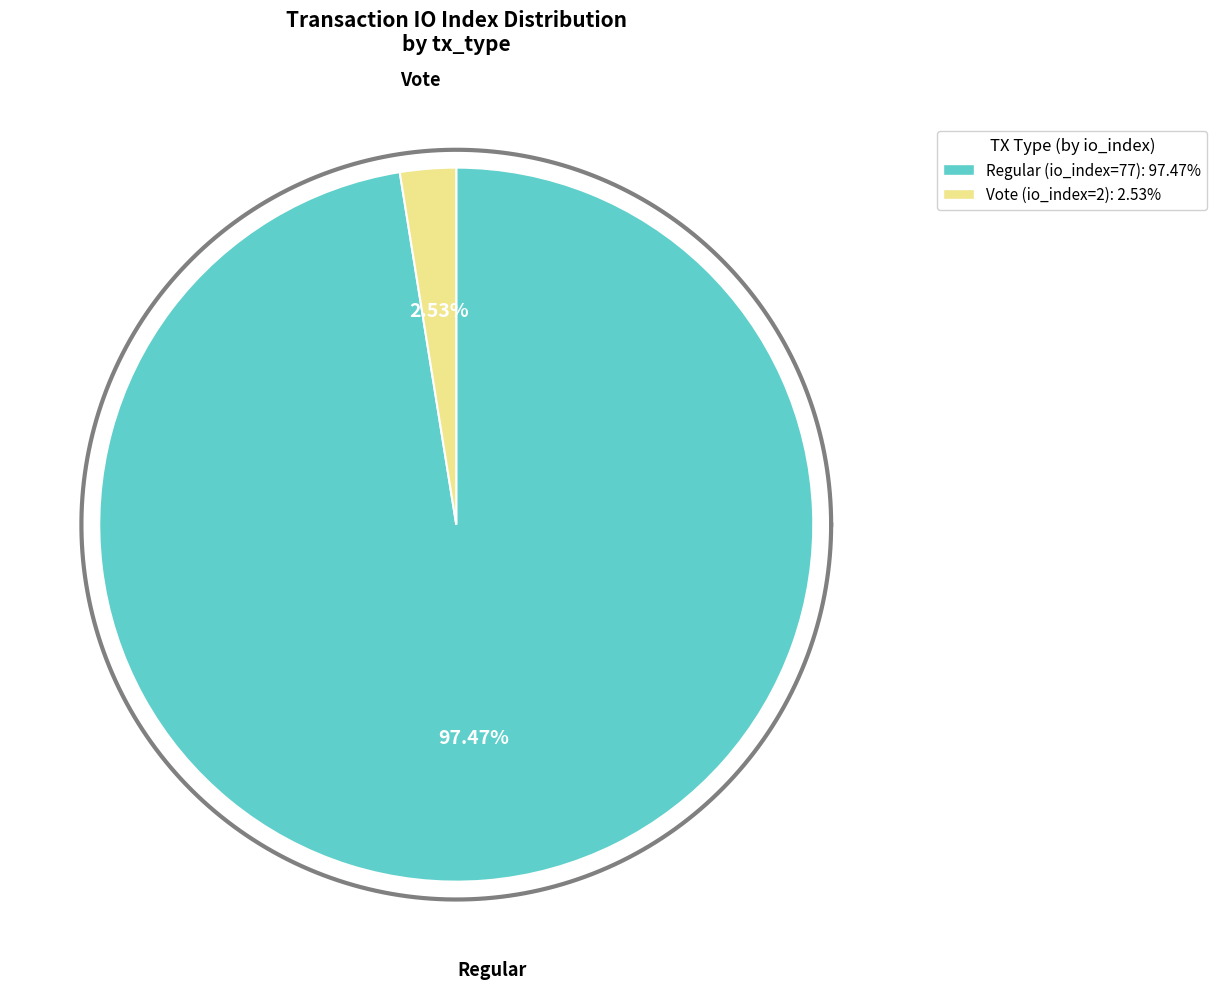

What percentage is NOT represented by Regular (io_index=77)?

2.5%